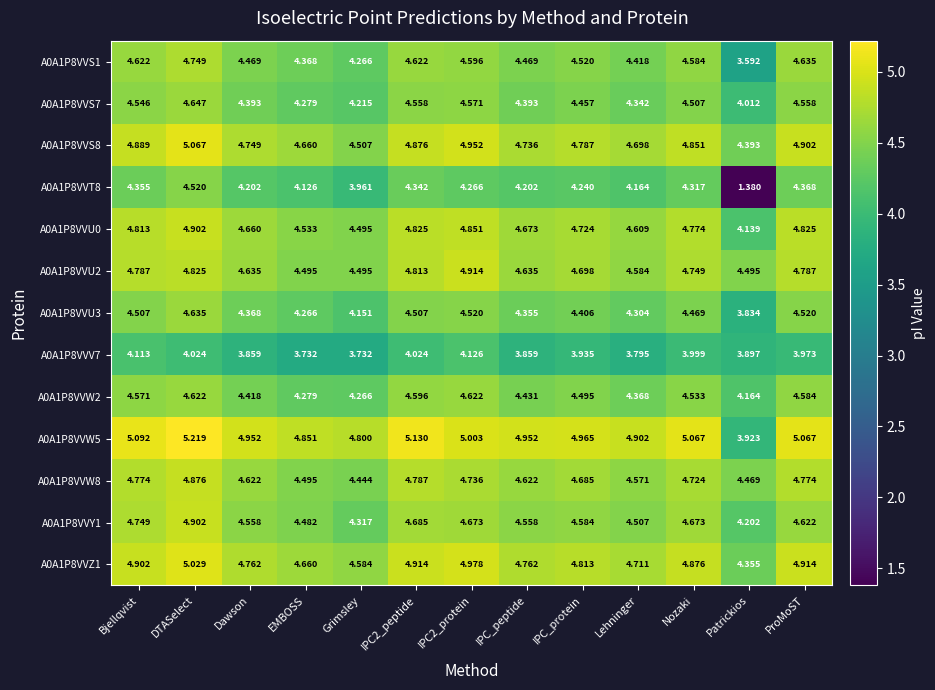

At how many categories does at least one series exceed 4?

13